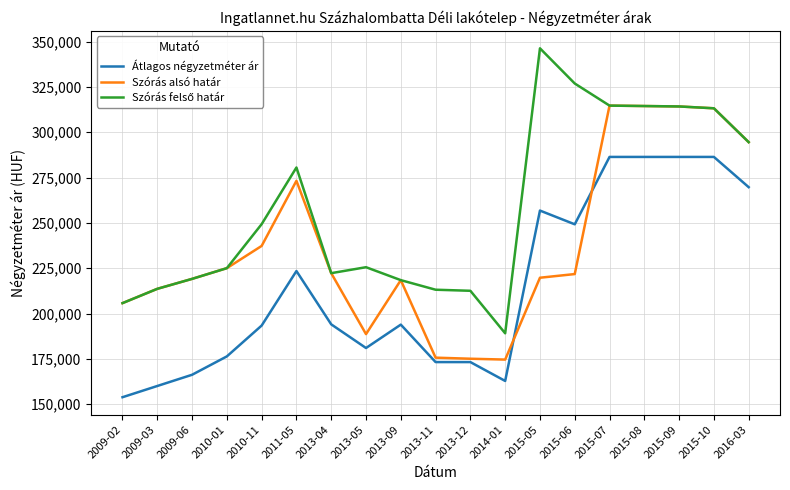

At which category does the chart reach its minimum across all series?

2009-02